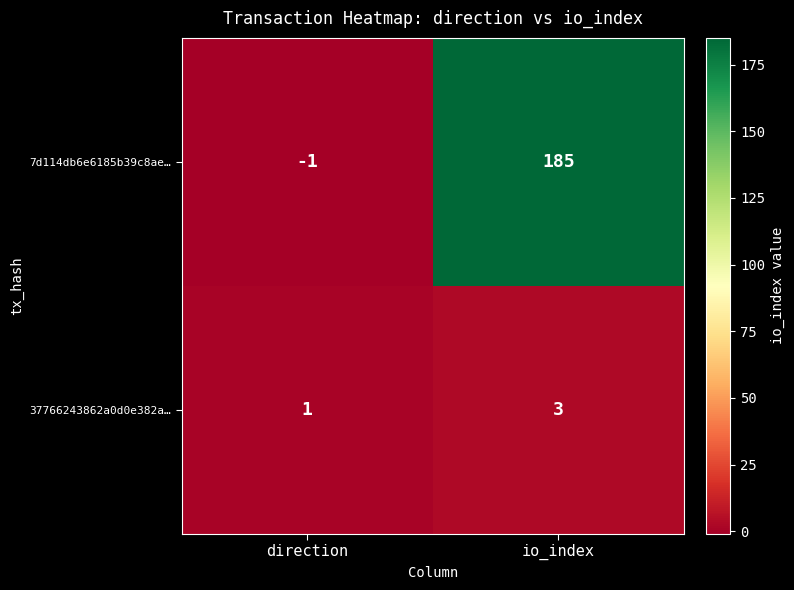

Rank the series by their maximum value, from highest to lowest.

7d114db6e6185b39c8ae…, 37766243862a0d0e382a…